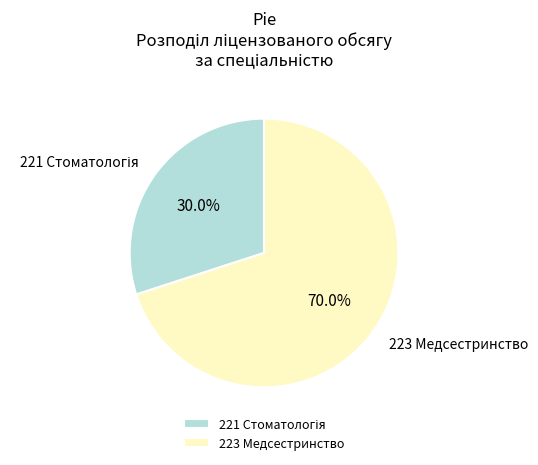

What is the majority slice?

223 Медсестринство